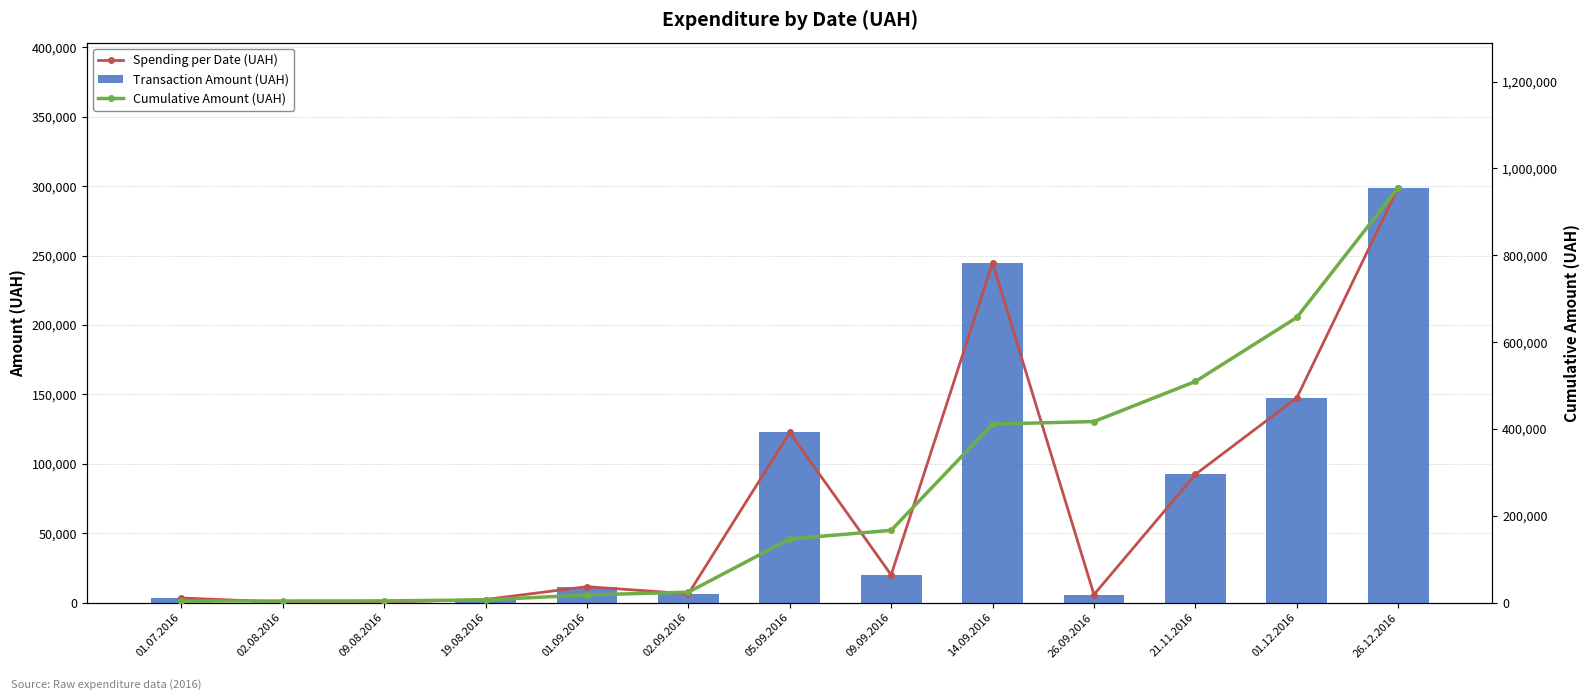

At 09.08.2016, list the series in order from largest to smallest.

Cumulative Amount (UAH), Spending per Date (UAH), Transaction Amount (UAH)